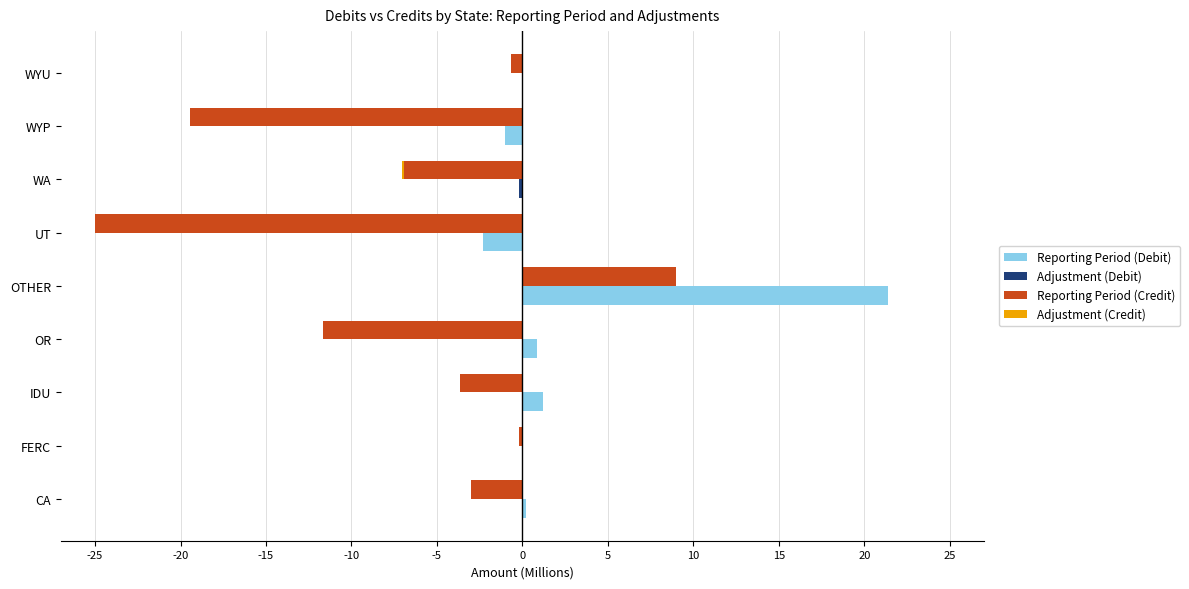

What are all the series names shown in the legend?

Reporting Period (Debit), Adjustment (Debit), Reporting Period (Credit), Adjustment (Credit)